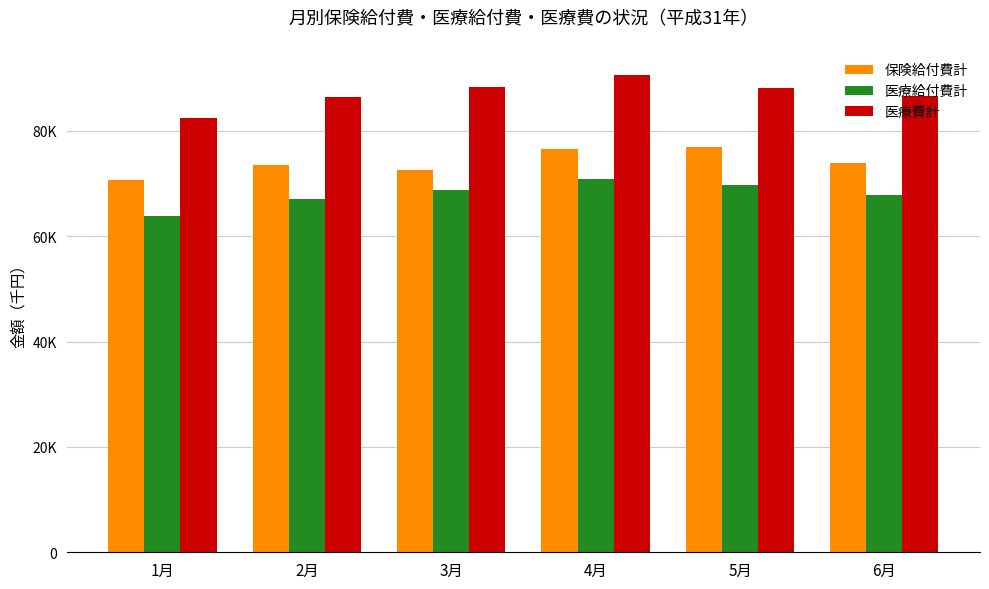

The value of 医療費計 at 3月 is 88235.0. True or false?

True